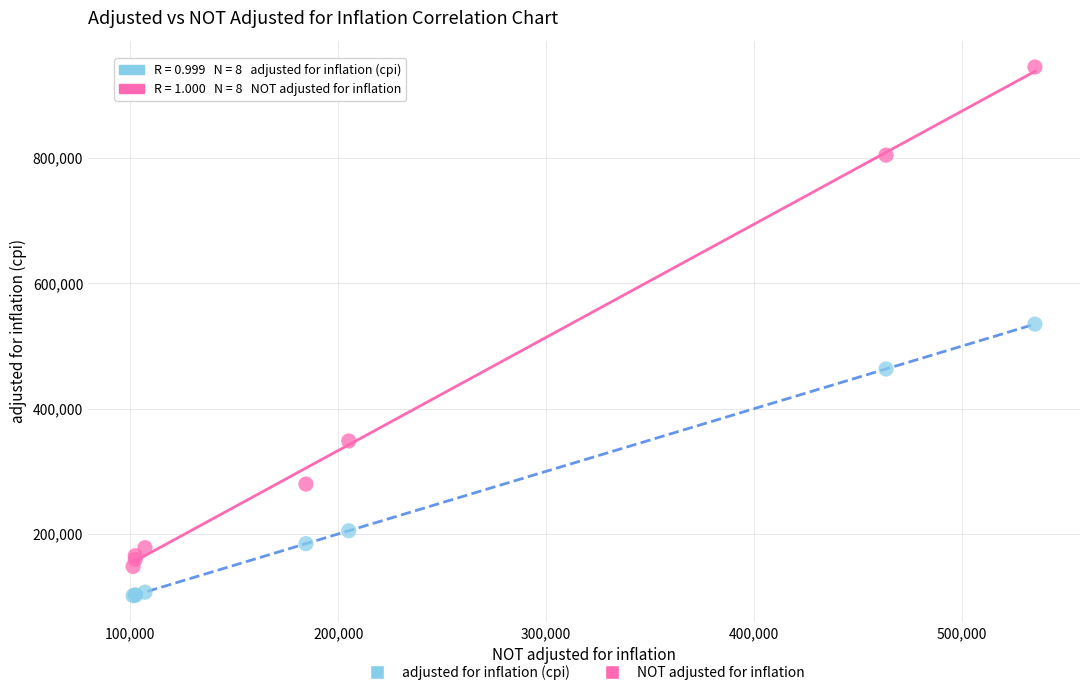

Across all series, what Y value is closest to 523416?

534948